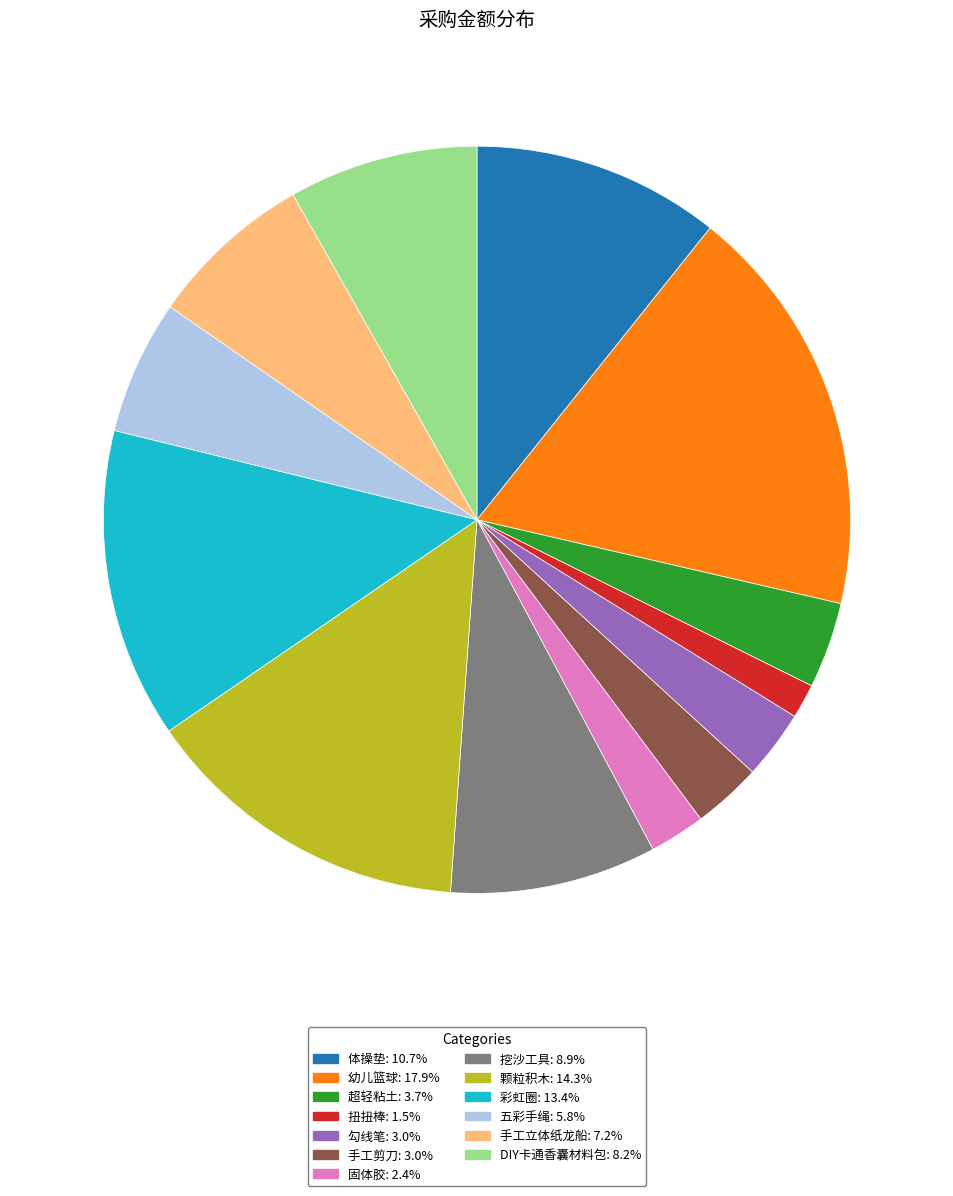

The DIY卡通香囊材料包 slice represents 18% of the pie. True or false?

False